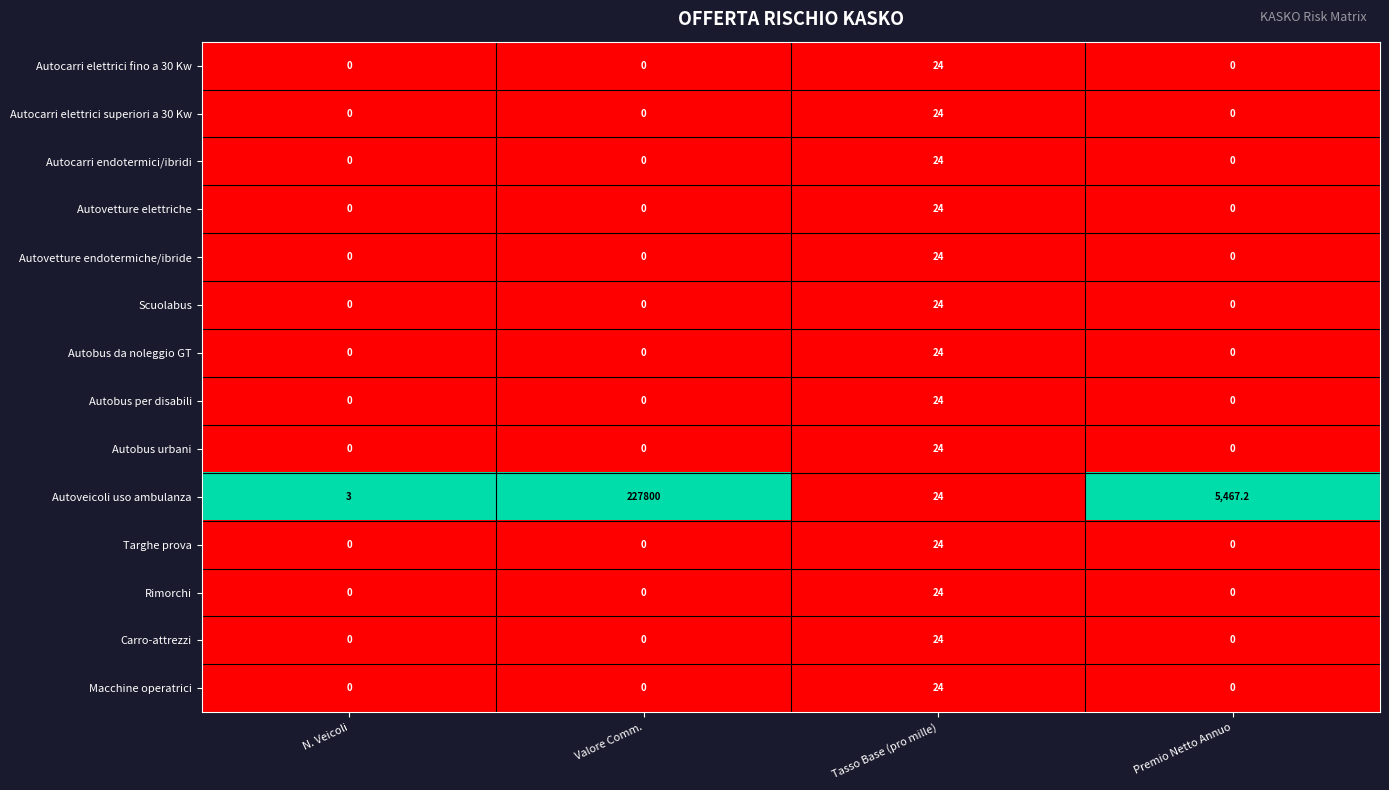

What is the maximum value shown in the chart?

227800.0